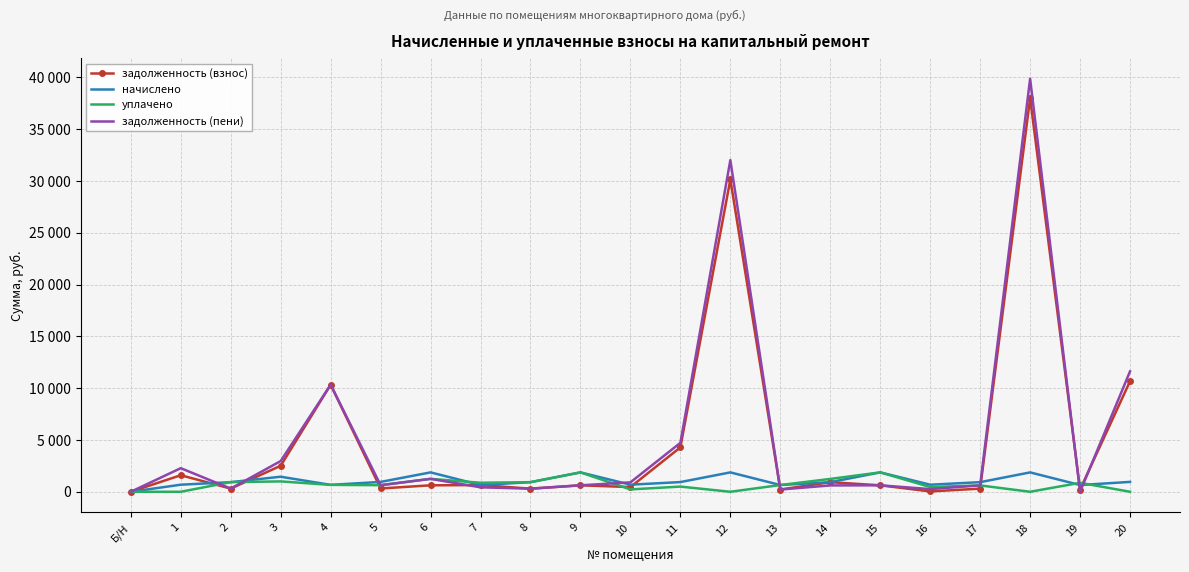

At which label is уплачено closest to 935?

2